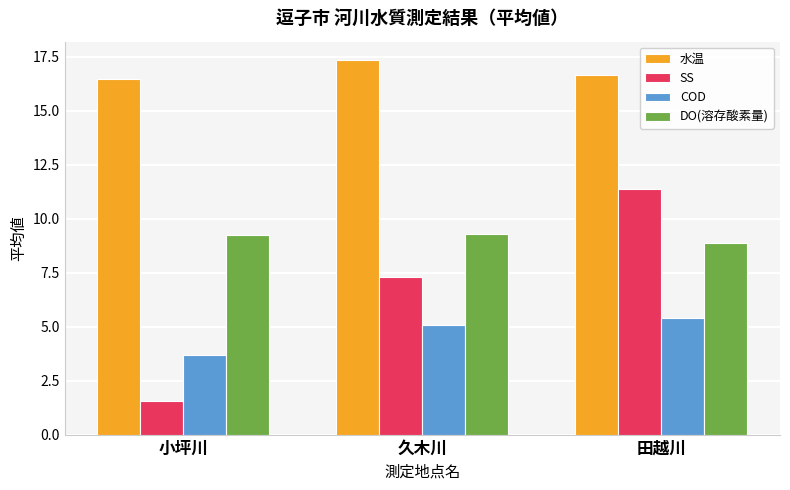

What is the average value of the DO(溶存酸素量) series?

9.1